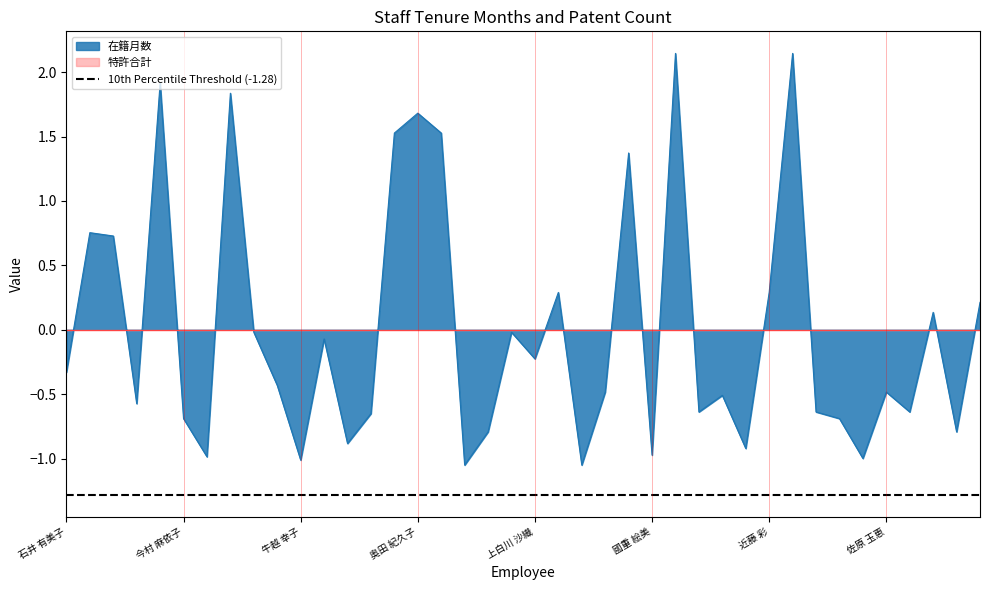

The value of 在籍月数 at 國重 絵美 is -1.3. True or false?

False